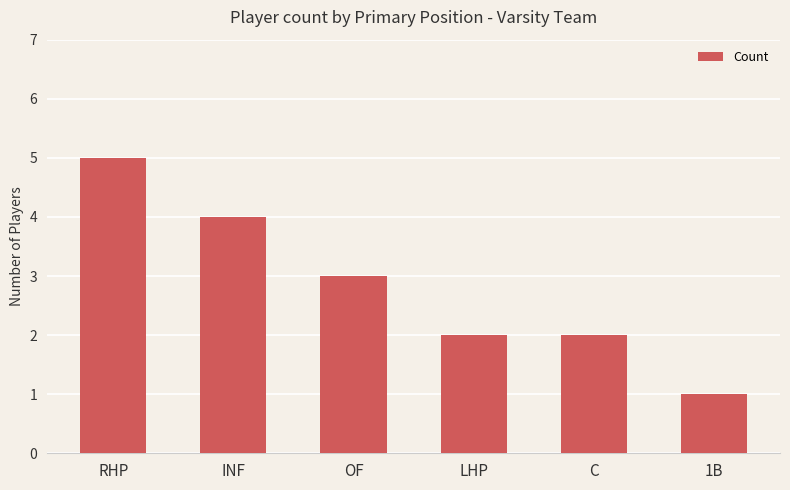

What position from the left is C?

5